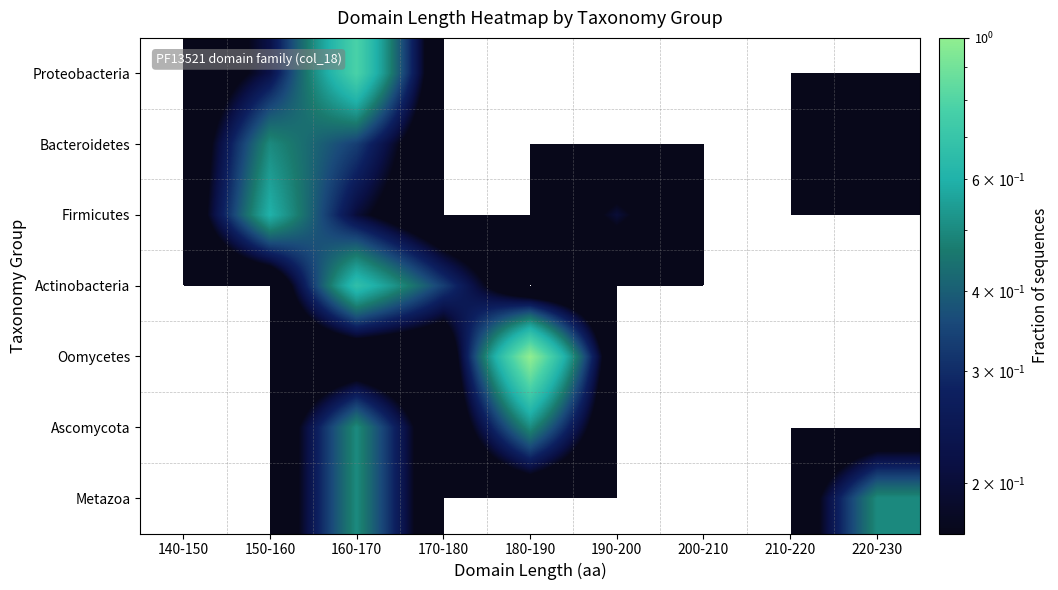

Which has a higher value, 180-190 or 170-180?

180-190